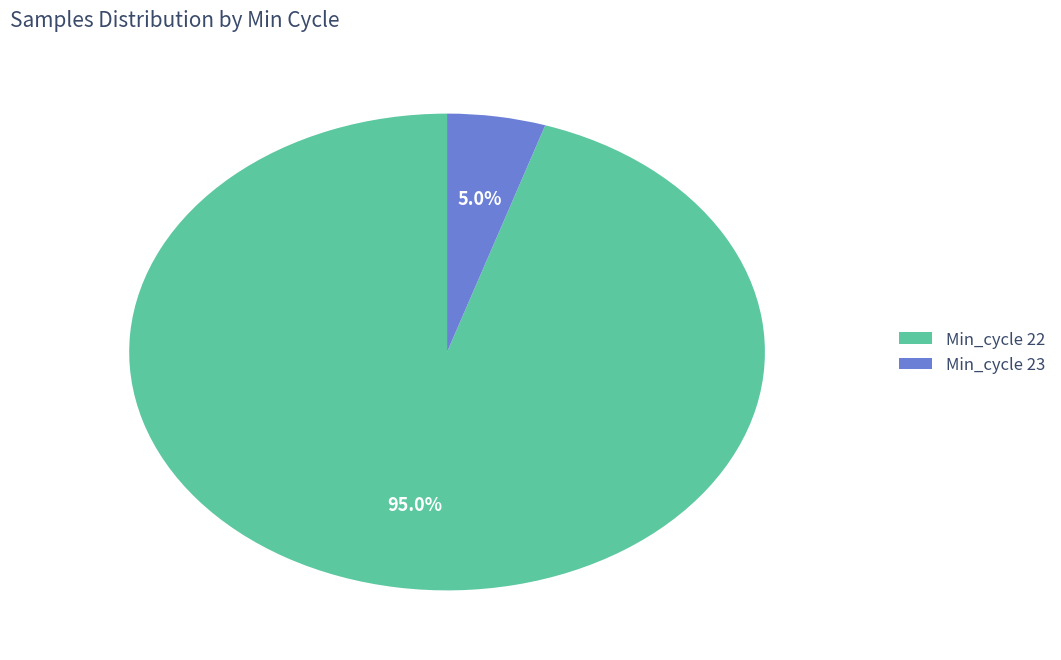

How much of the chart is everything except Min_cycle 22?

5.0%